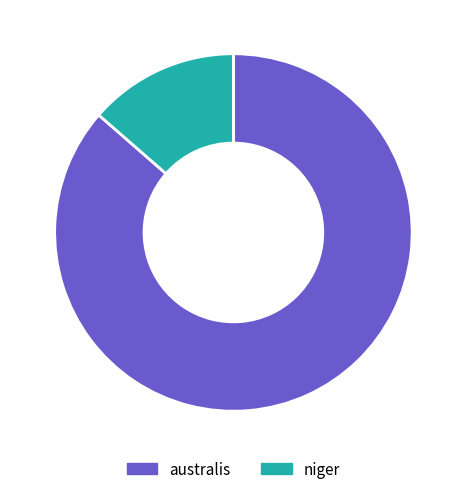

Rank the categories by value from lowest to highest.

niger, australis